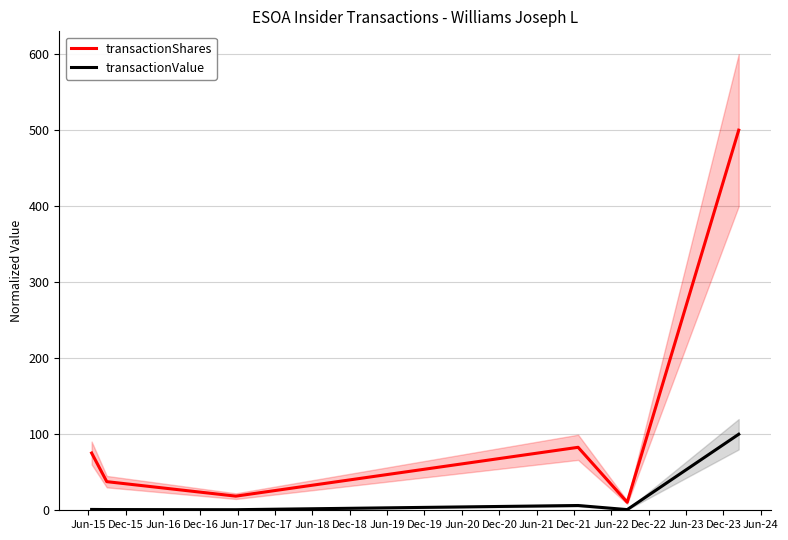

Reading left to right, what are all the values shown in this chart?

transactionShares: 75.3	37.7	18.6	82.8	10.5	500.0
transactionValue: 1.1	1.0	0.8	6.3	0.9	100.0